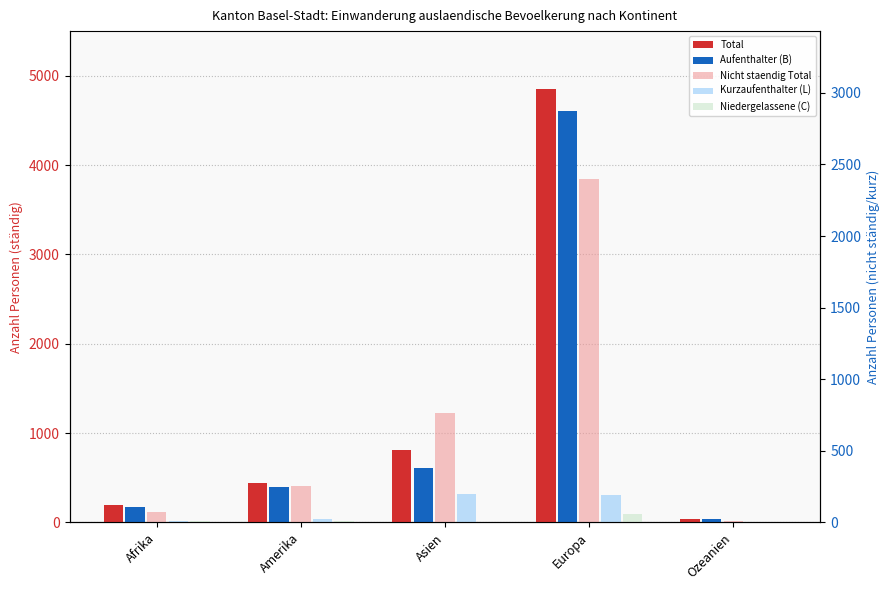

How many bars are there in each group?

5